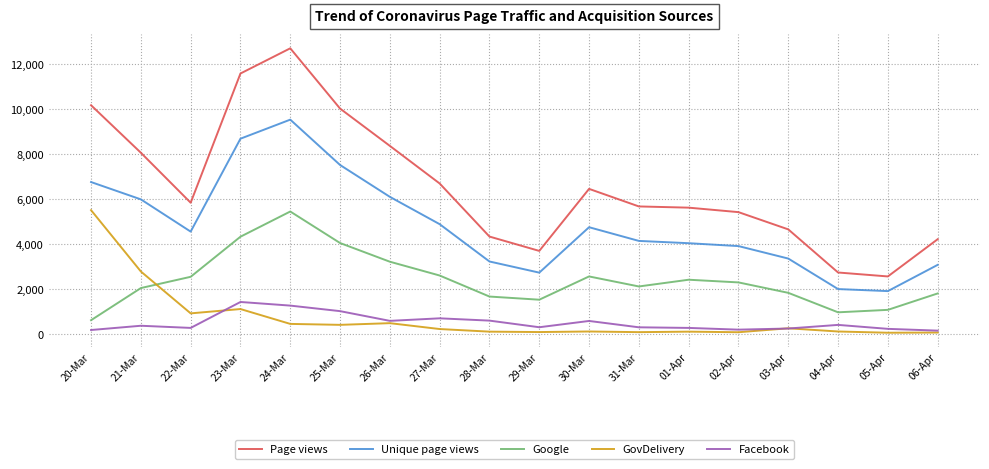

True or false: Facebook has more than 0 interior local peaks.

True